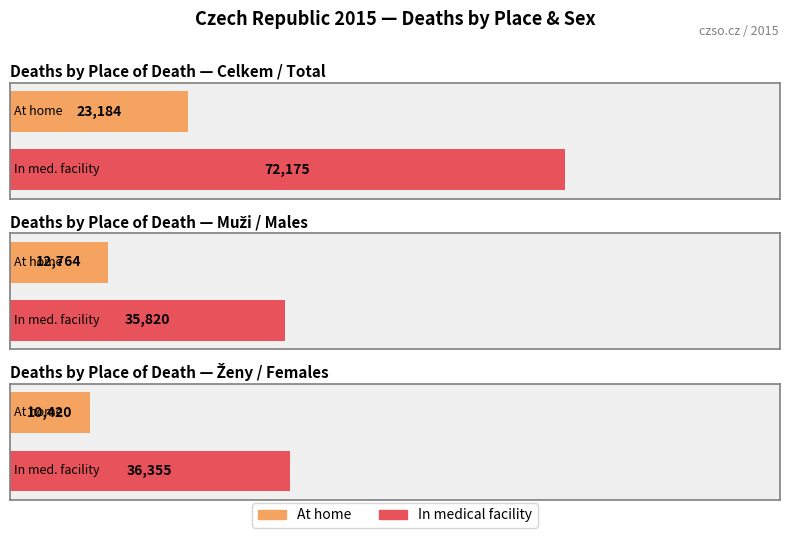

The value of doma / At home at Celkem / Total is 10024. True or false?

False